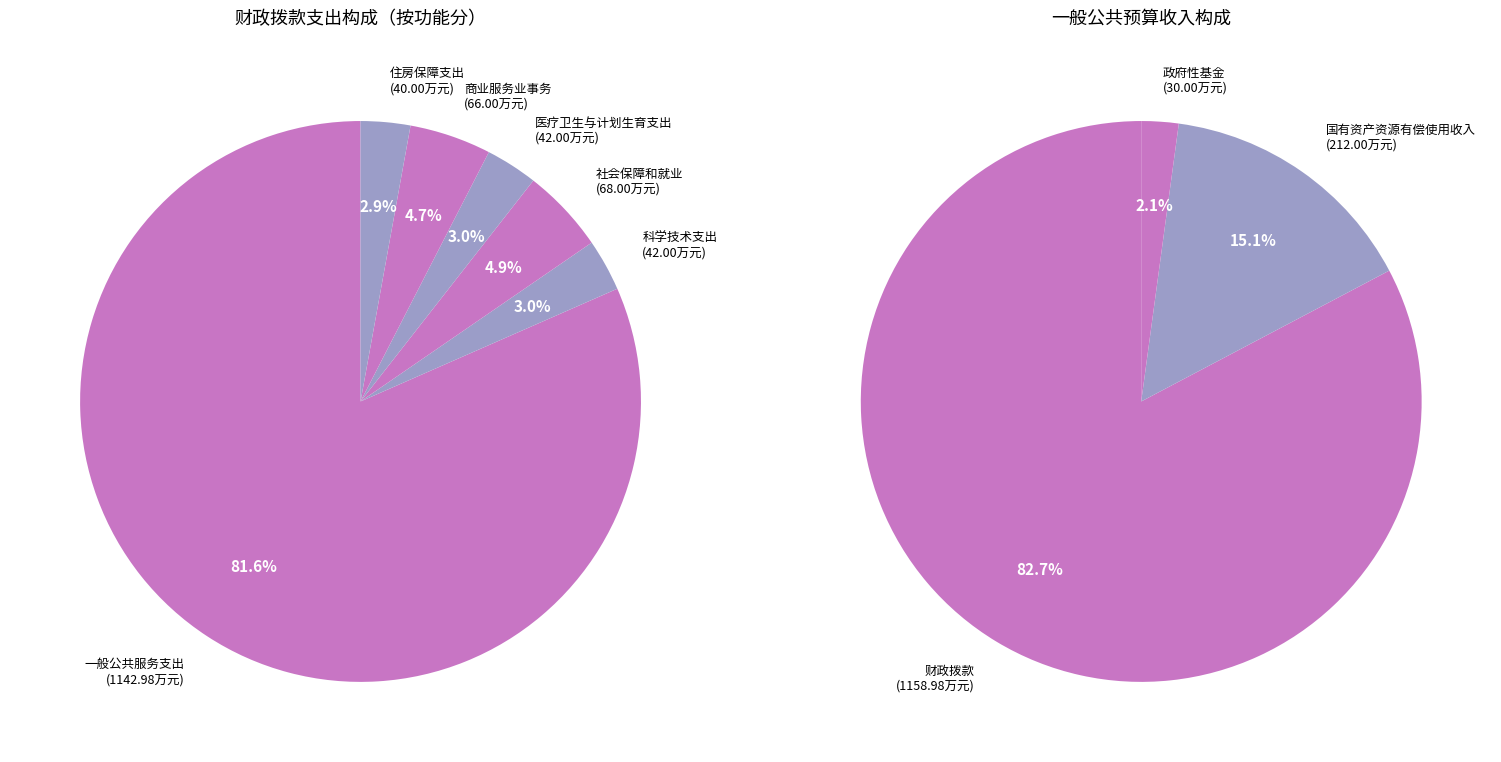

Rank the categories by value from highest to lowest.

一般公共服务支出, 社会保障和就业, 商业服务业事务, 科学技术支出, 医疗卫生与计划生育支出, 住房保障支出